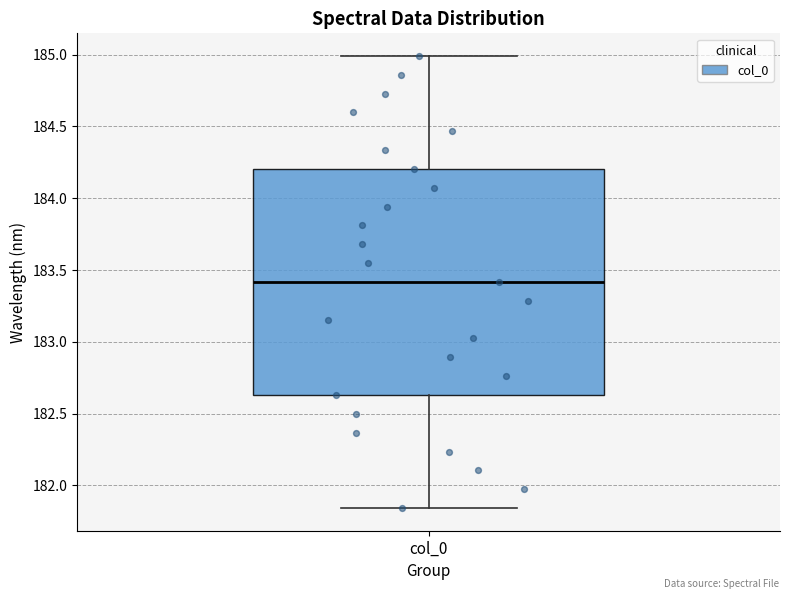

Transcribe this box plot: give where the median line is, the range the box spans, and where the two whiskers end, as read against the y-axis. The values are not printed on the chart, so give them approximately, as read against the axis.

median 183.40, box 182.65 to 184.20, whiskers 181.85 to 185.00